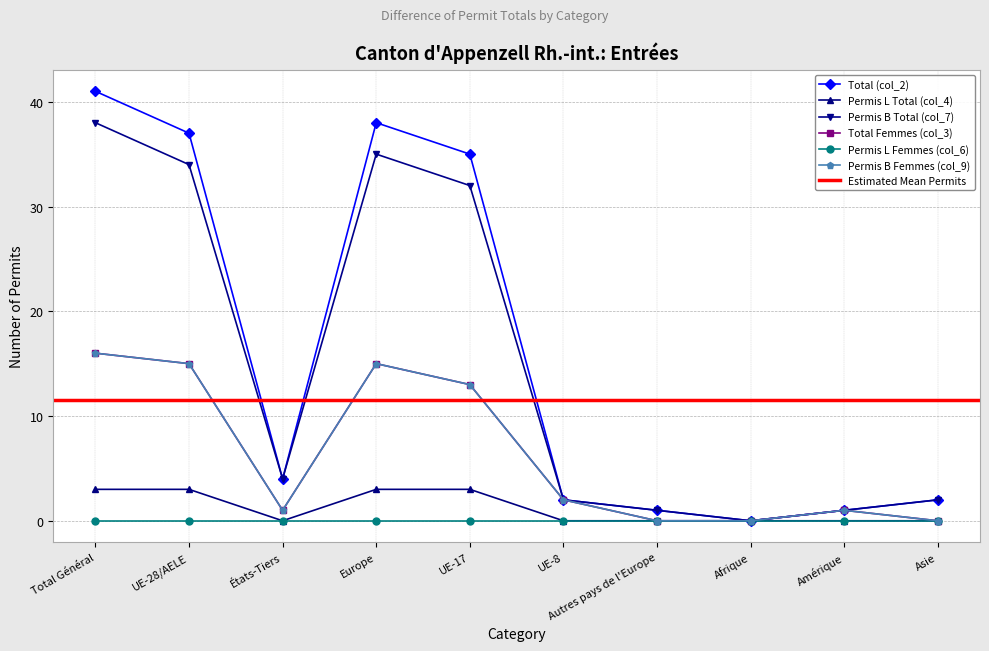

What is the difference between the maximum and second lowest values in the Total Femmes (col_3) series?

16